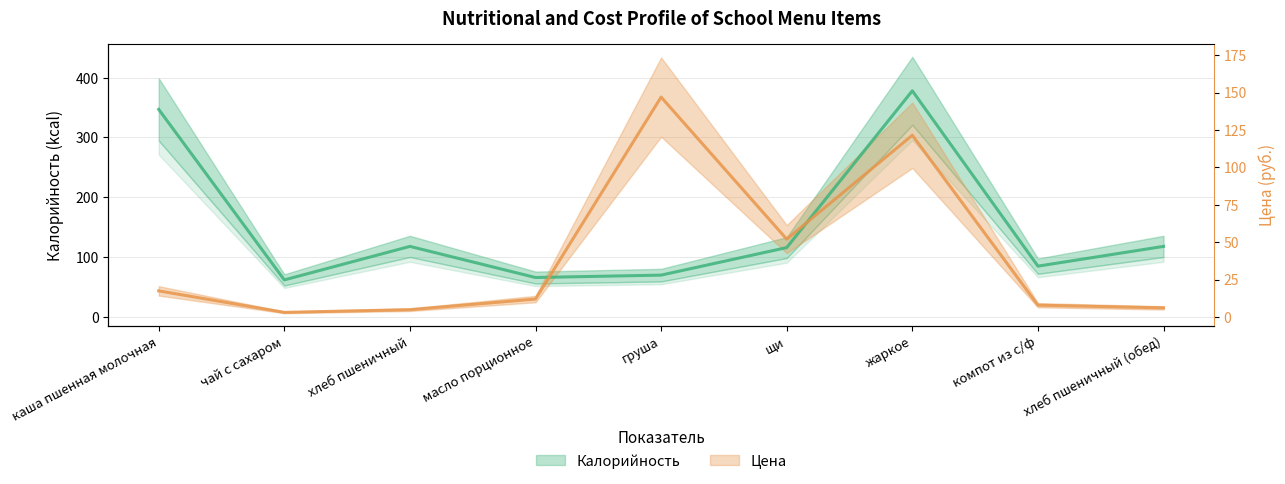

Between чай с сахаром and жаркое, which series saw the biggest shift?

Калорийность